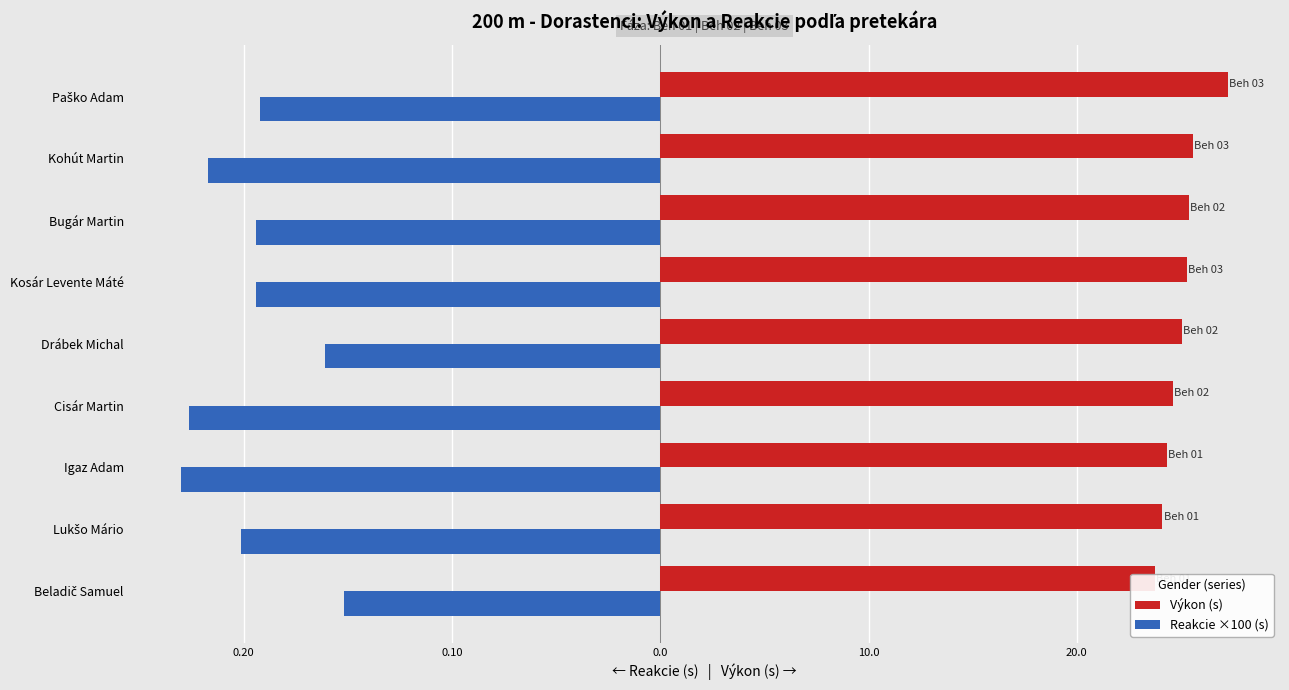

Rank the series by their maximum value, from lowest to highest.

Reakcie ×100 (s), Výkon (s)